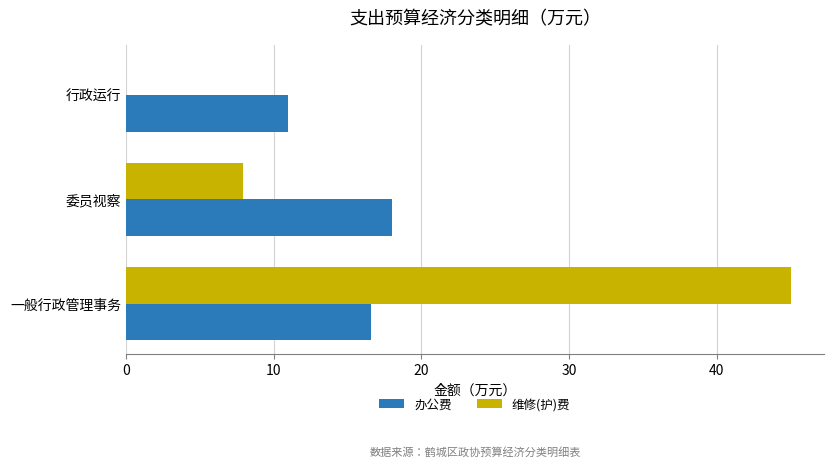

The value of 维修(护)费 at 行政运行 is -24.2. True or false?

False